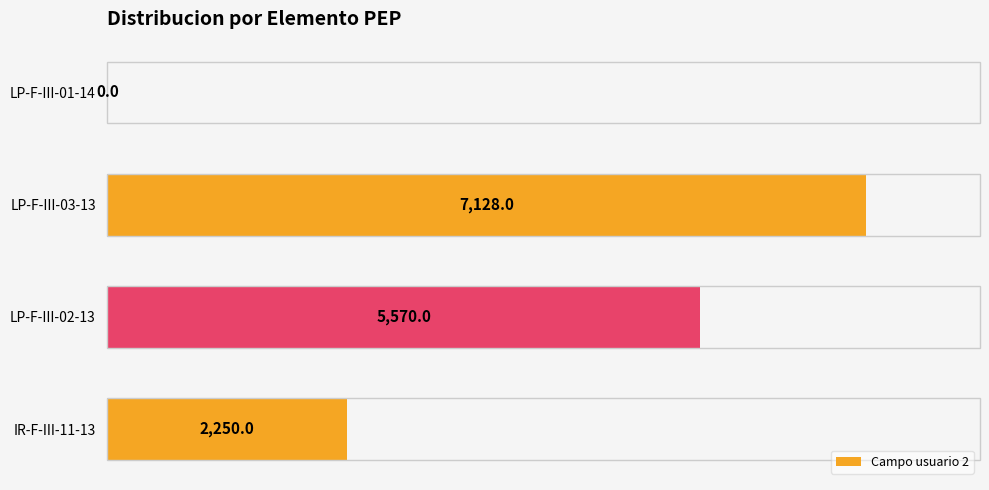

What is the change in value from IR-F-III-11-13 to LP-F-III-03-13?

+4878